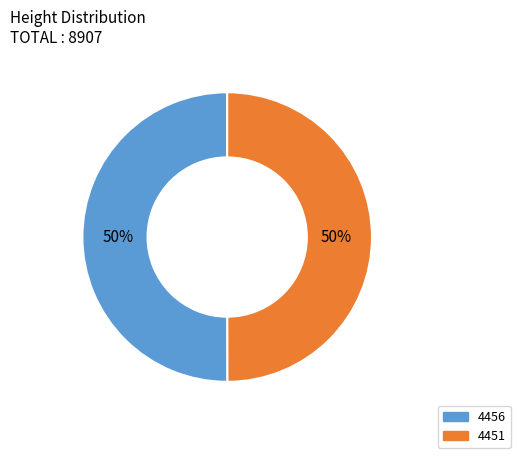

To the nearest percent, what is the average slice percentage?

50%